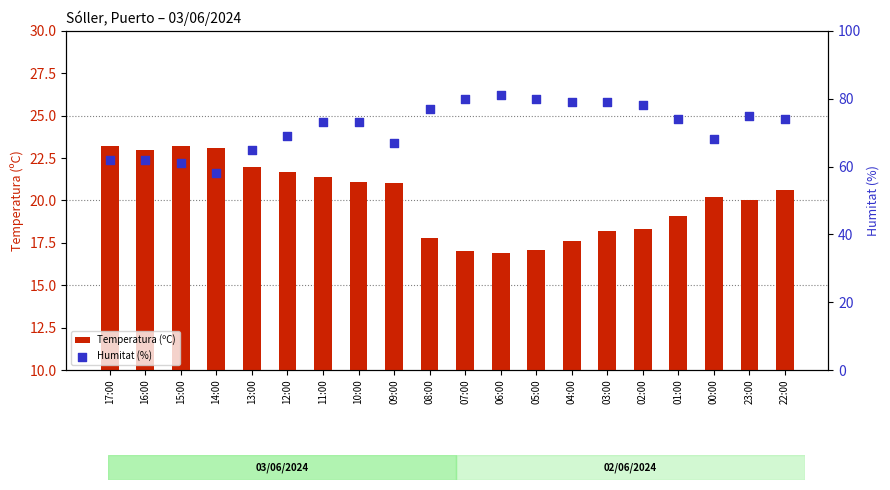

Which series has the largest Y range (max minus min)?

Humitat (%)